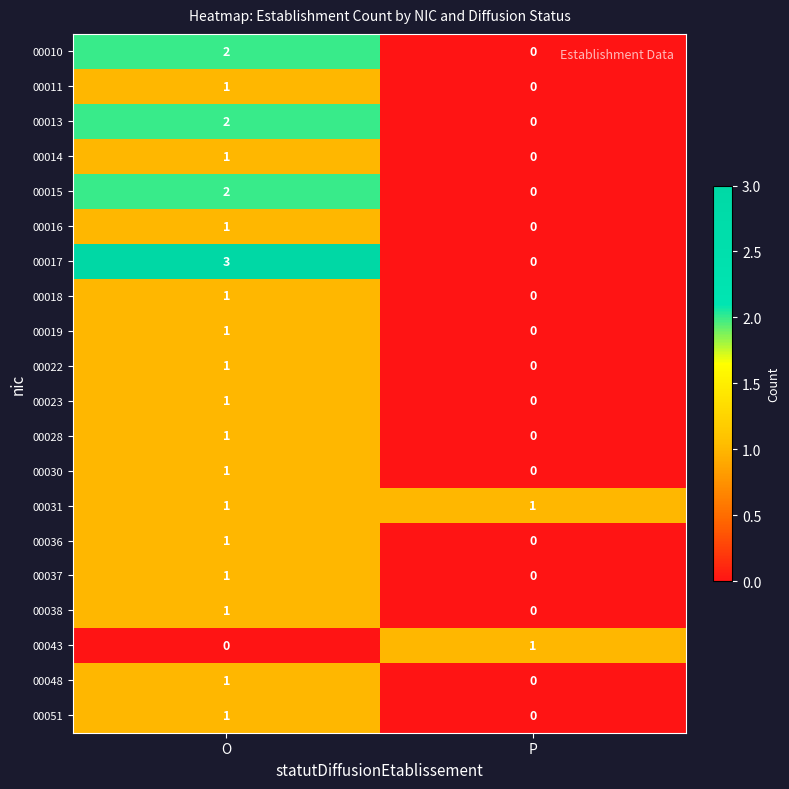

The 00010 series shows -1 at P. True or false?

False